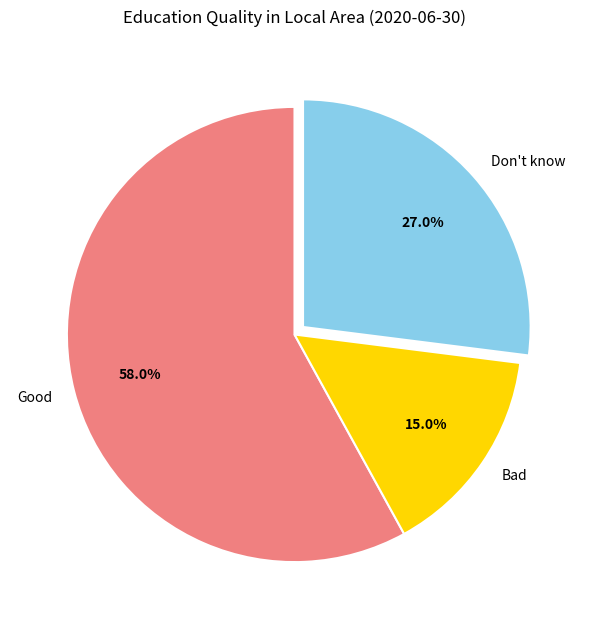

What percentage is NOT represented by Good?

42.0%